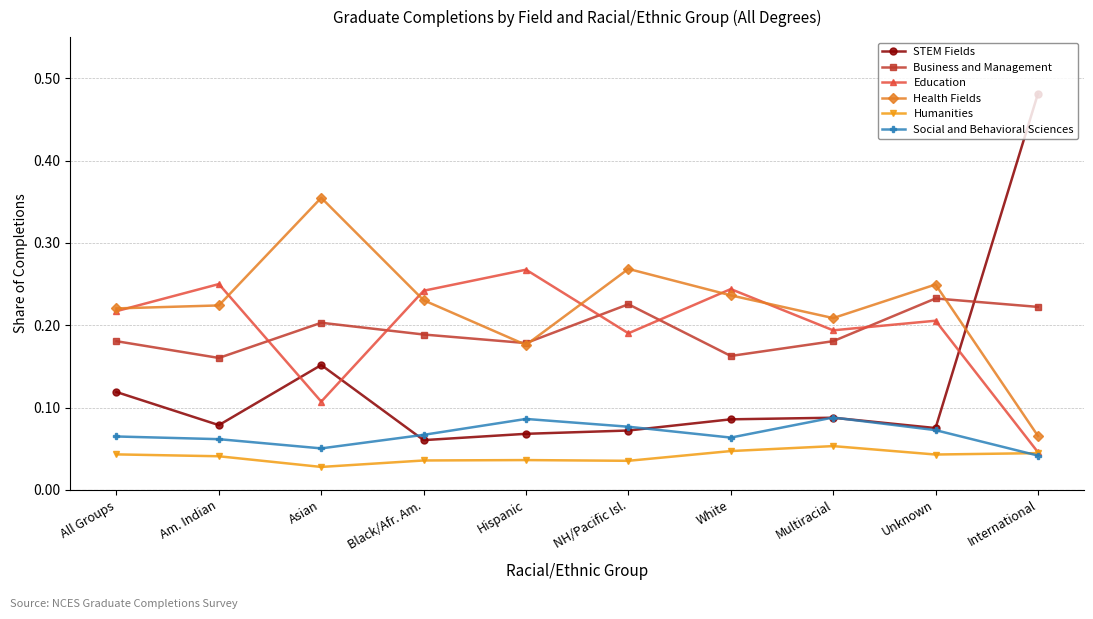

Is it true that Business and Management equals 0.3 at Am. Indian?

False